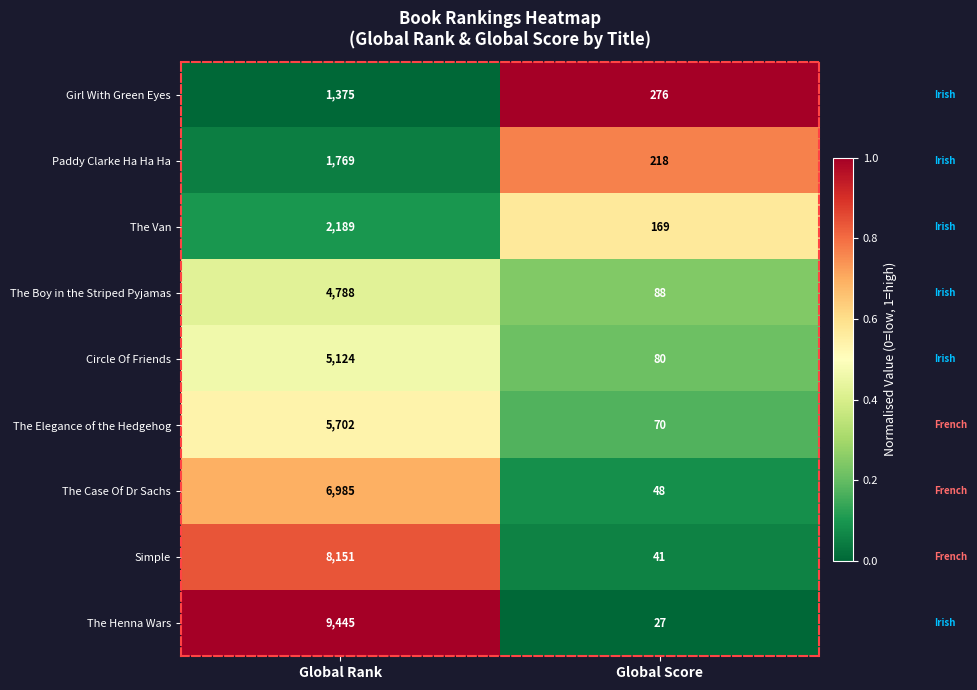

Which series has the largest total across all categories?

The Henna Wars